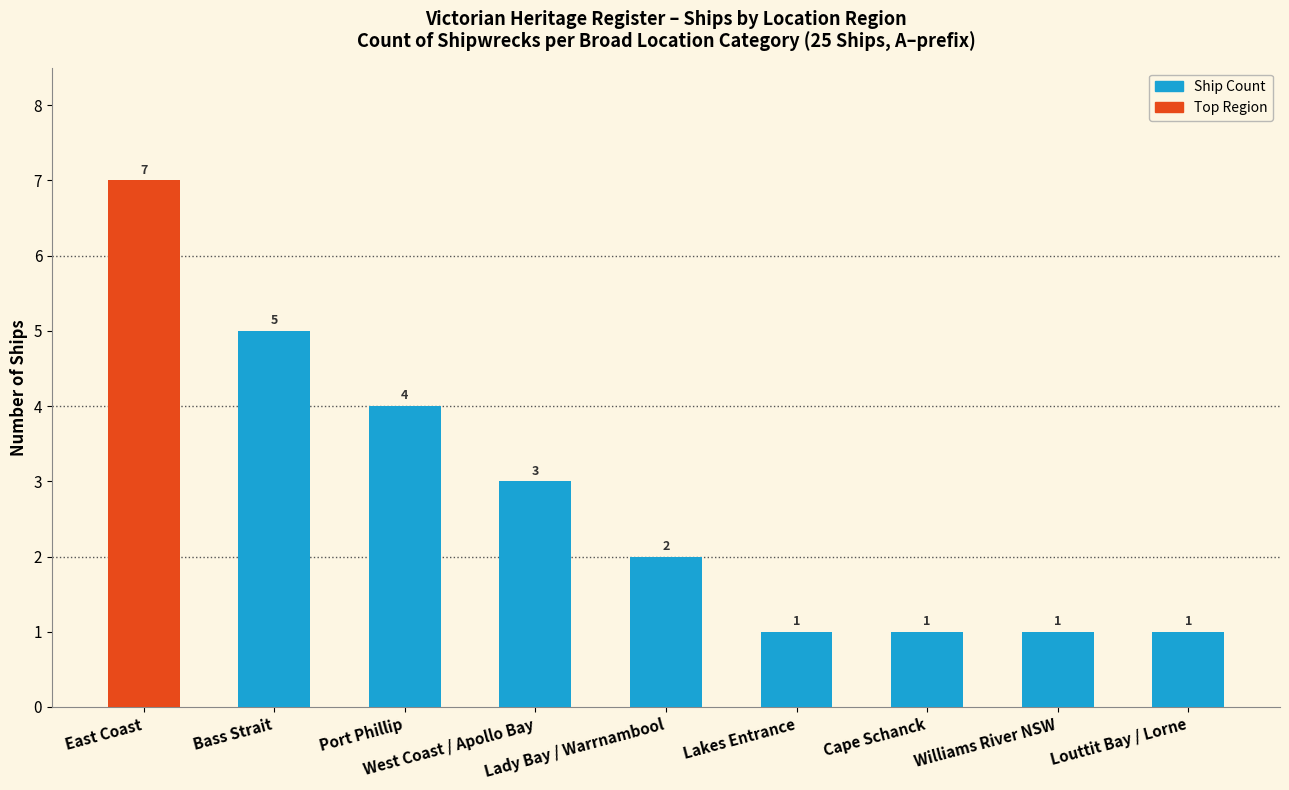

What is the value of the 5th bar from the left?

2